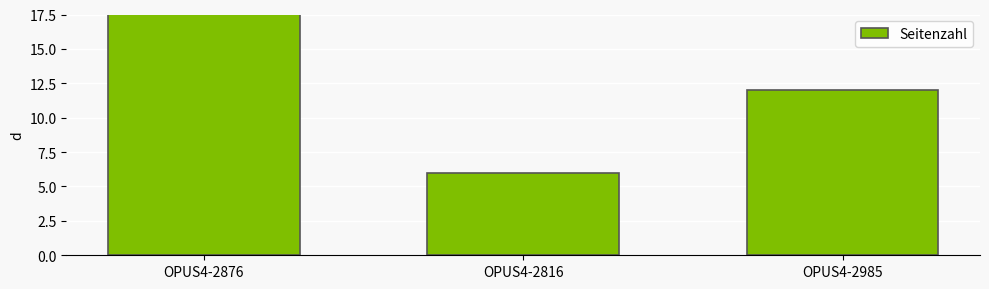

True or false: the data shows 6 at OPUS4-2816.

True